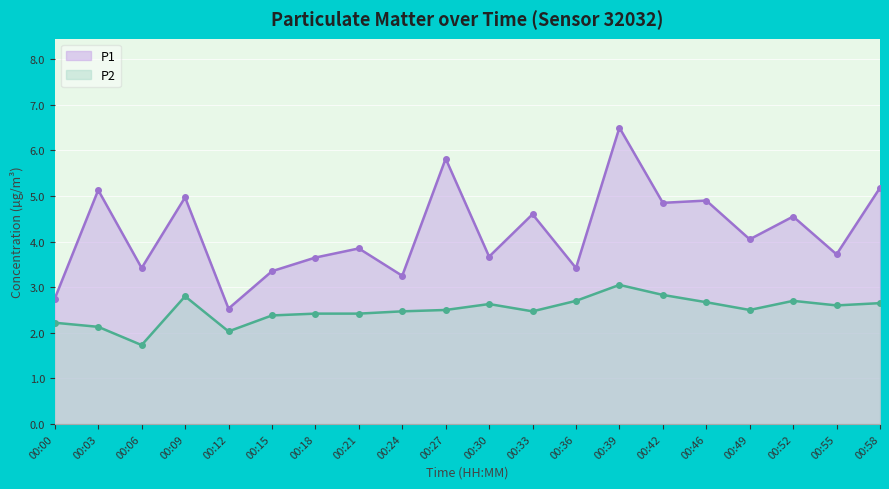

List the series in order of their overall mean, highest first.

P1, P2